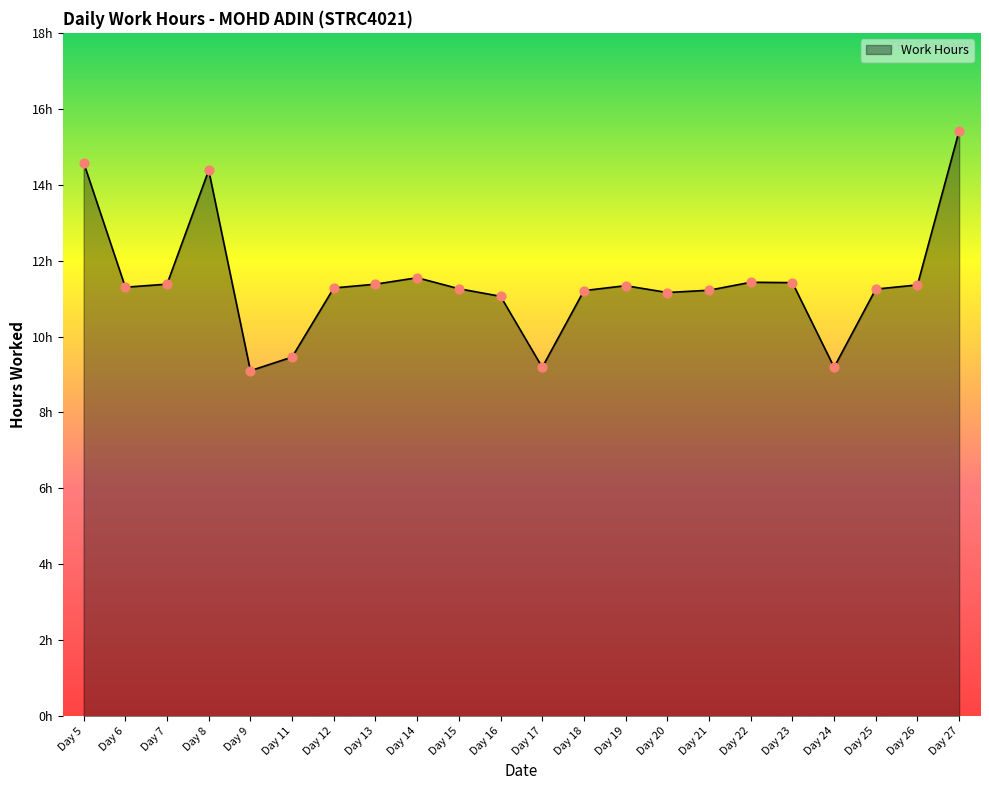

Approximately how many times larger is the value at Day 11 compared to Day 5?

0.6